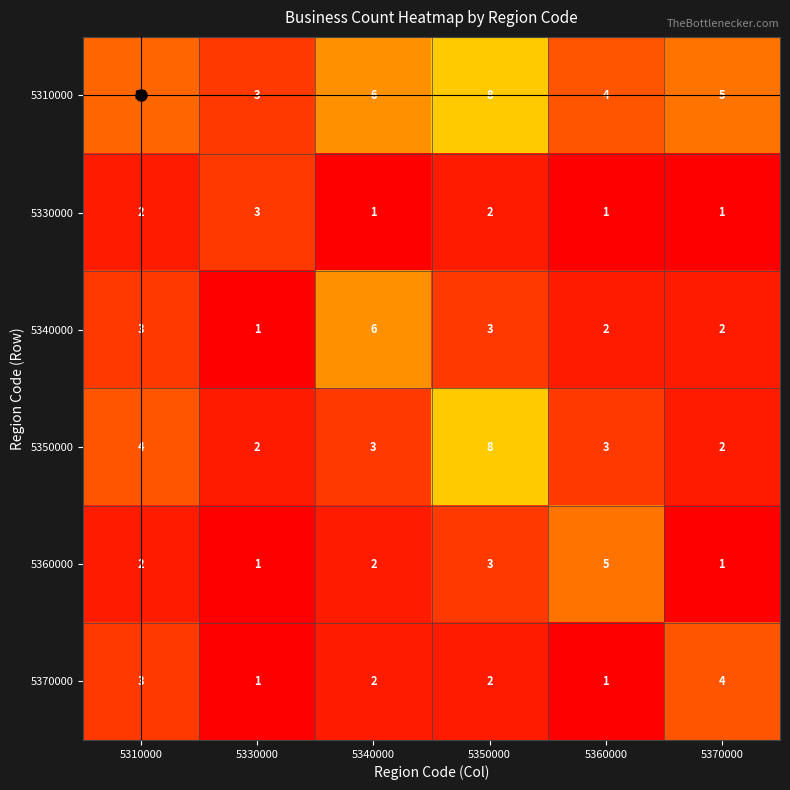

Where does the 5350000 series first go above 3?

5310000